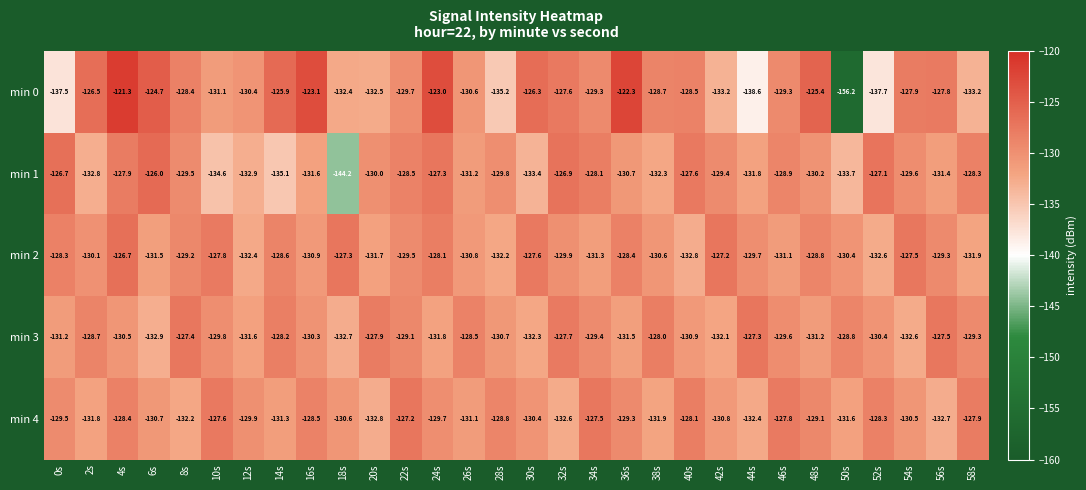

Which series changed the most between 26s and 52s?

min 0